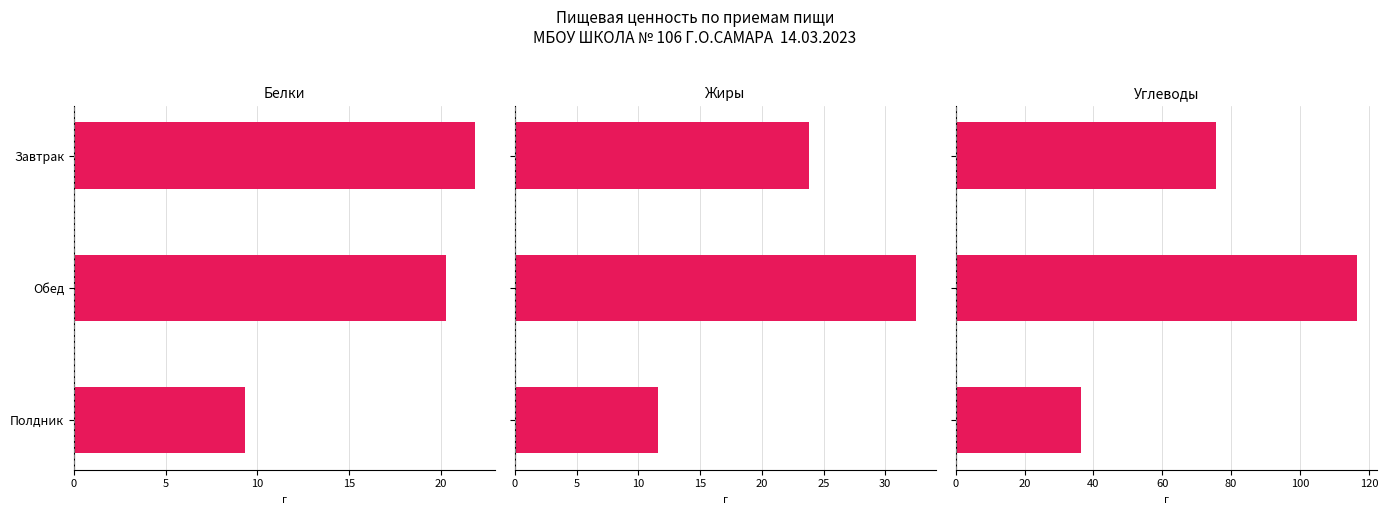

True or false: Углеводы has a value of 8.0 at Полдник.

False